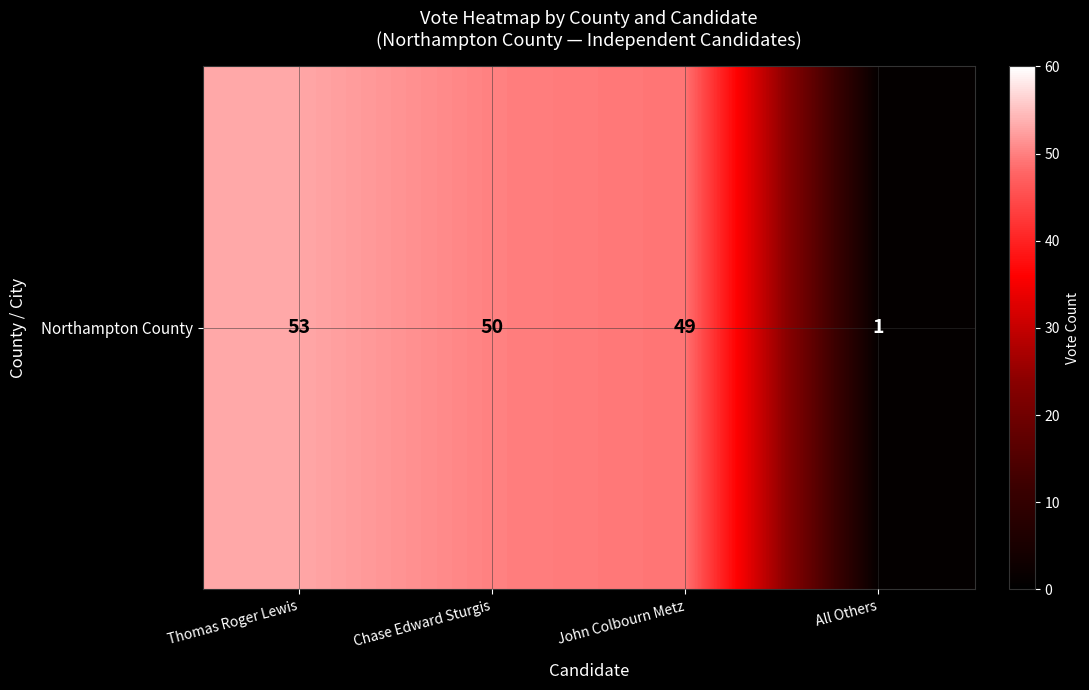

At which label is the value closest to 27?

John Colbourn Metz